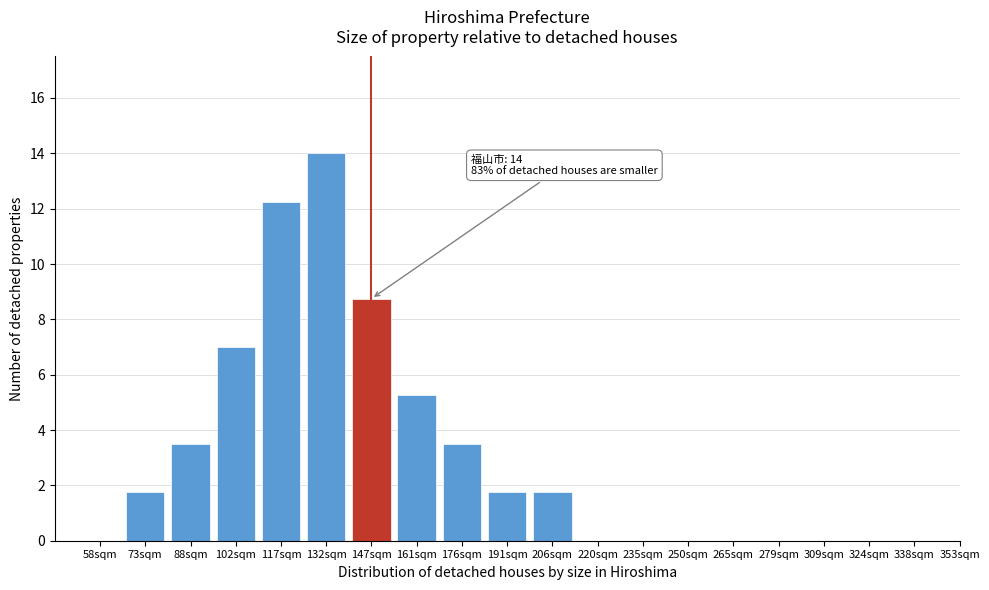

At which label does the data first exceed 1?

73sqm